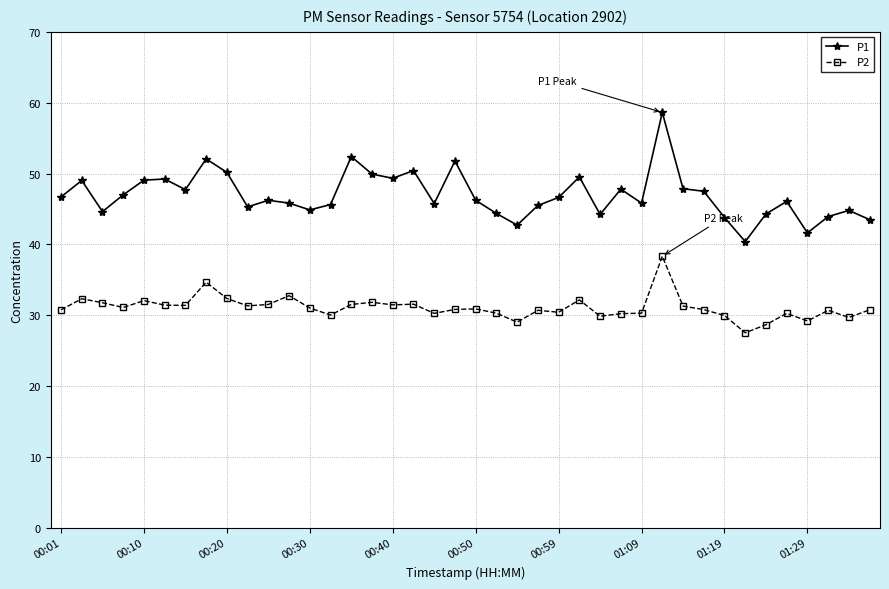

What is the difference between the second highest and minimum values in the P1 series?

12.0